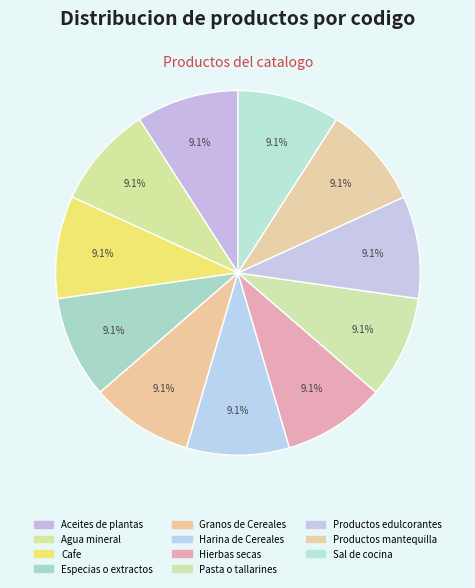

What percentage do Productos mantequilla and Especias o extractos together represent?

18.2%